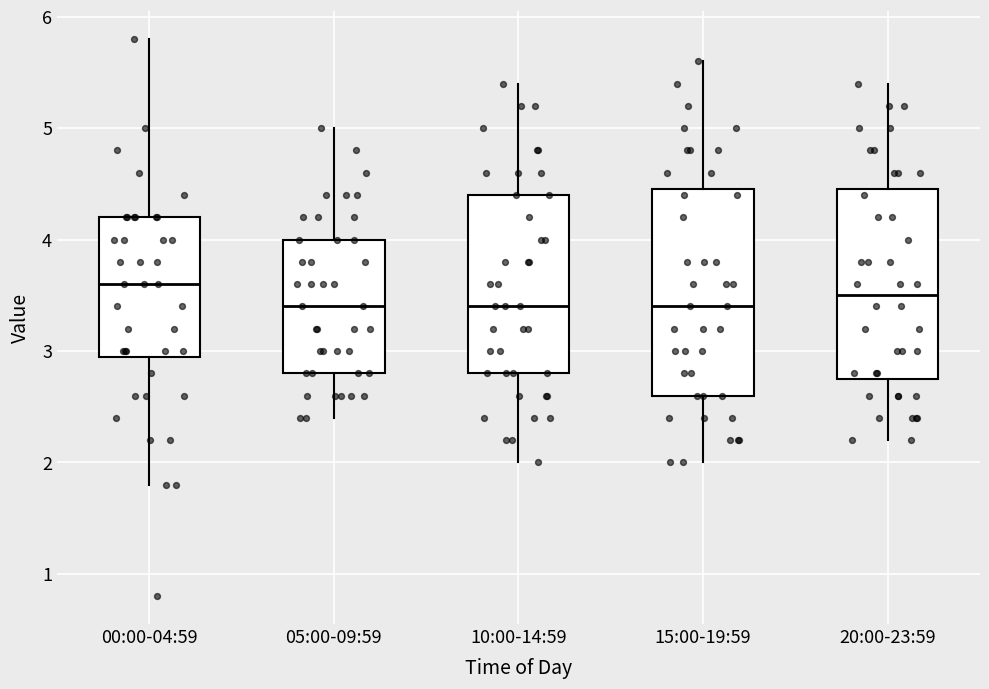

Where does the upper whisker of the box for 20:00-23:59 end on the y-axis? The values are not printed on the chart, so give them approximately, as read against the axis.

5.4